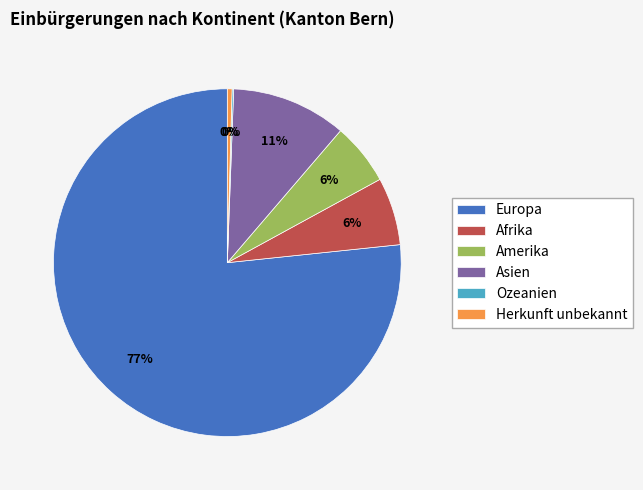

The Asien slice represents 1% of the pie. True or false?

False